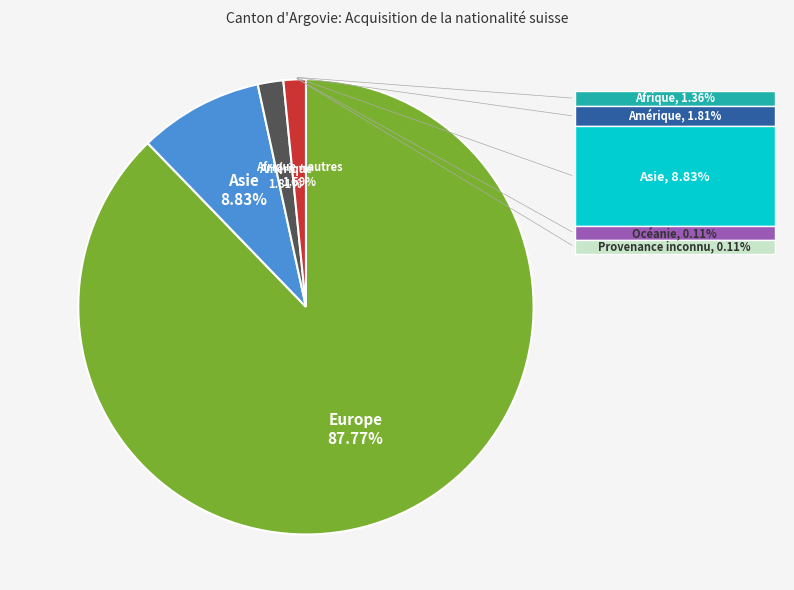

What is the majority slice?

Europe